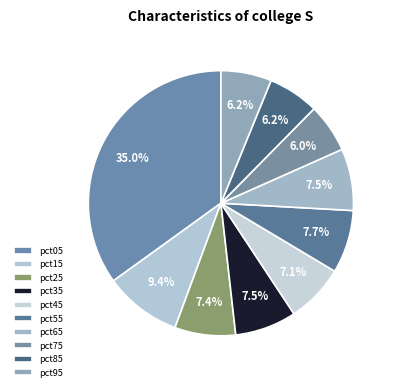

How many segments does this pie chart have?

10